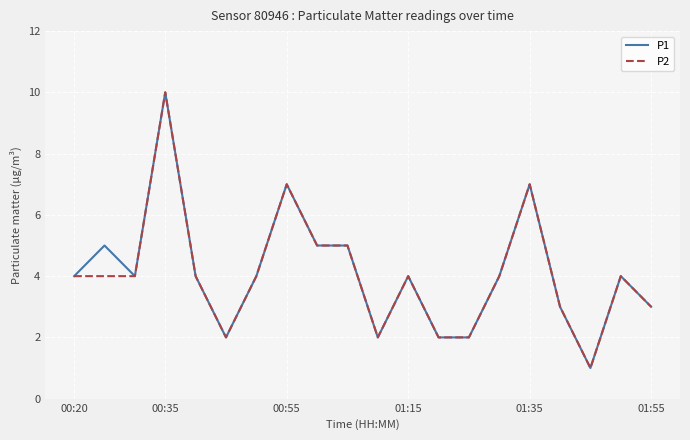

What is the greatest value displayed?

10